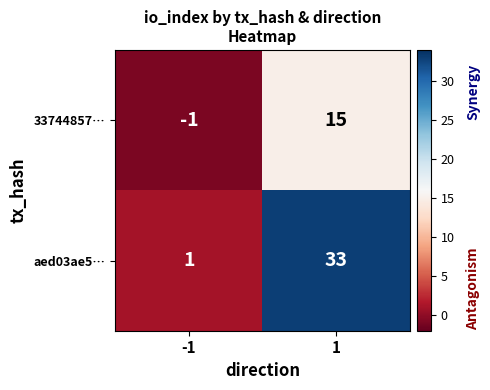

Reading left to right, what are all the values shown in this chart?

33744857…: -1	15
aed03ae5…: 1	33